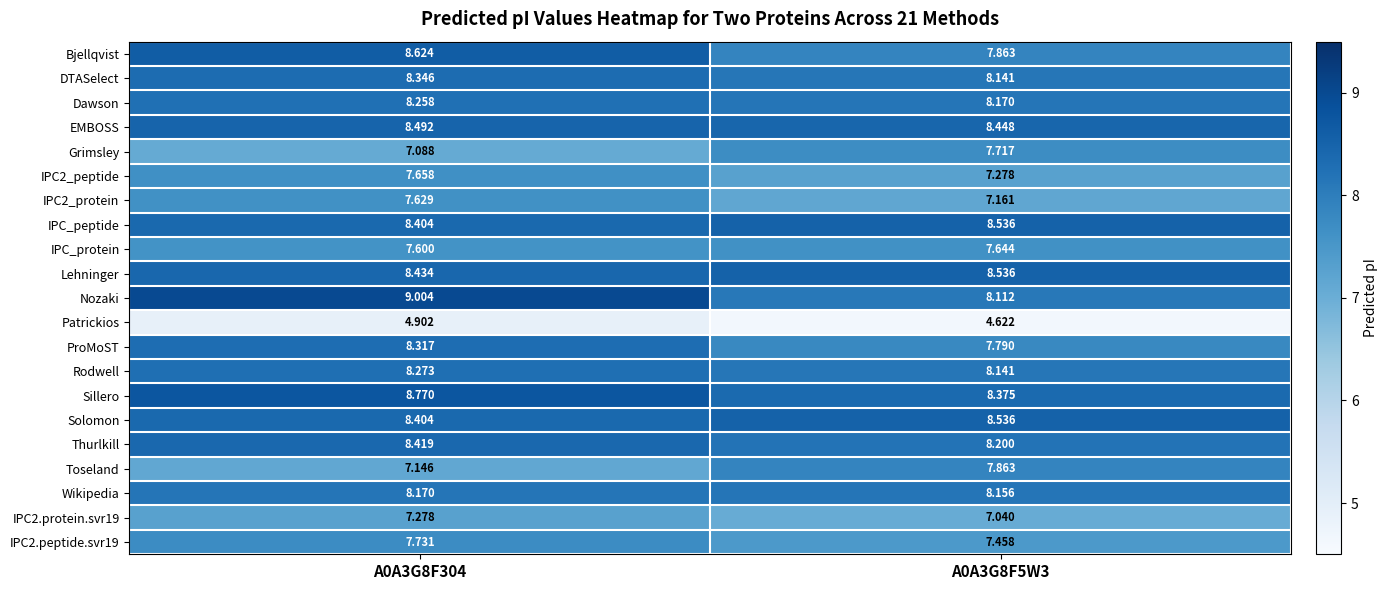

Is the value of Patrickios at A0A3G8F5W3 greater than the value of Thurlkill at A0A3G8F5W3?

No